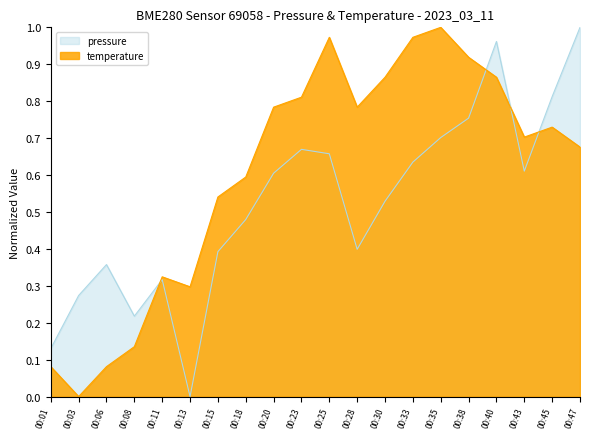

Between 00:20 and 00:38, which series saw the biggest shift?

pressure